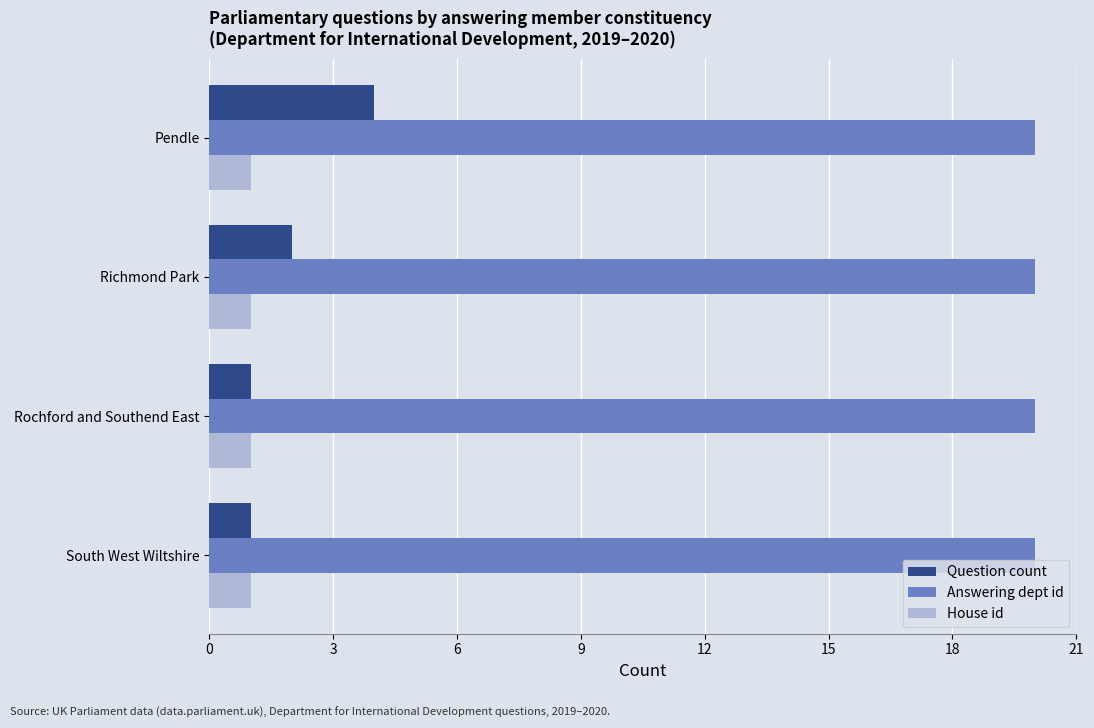

What is the difference between the maximum and minimum values in the Question count series?

3